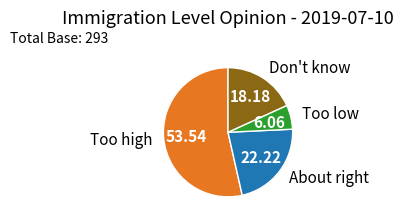

What is the largest slice in the pie chart?

Too high